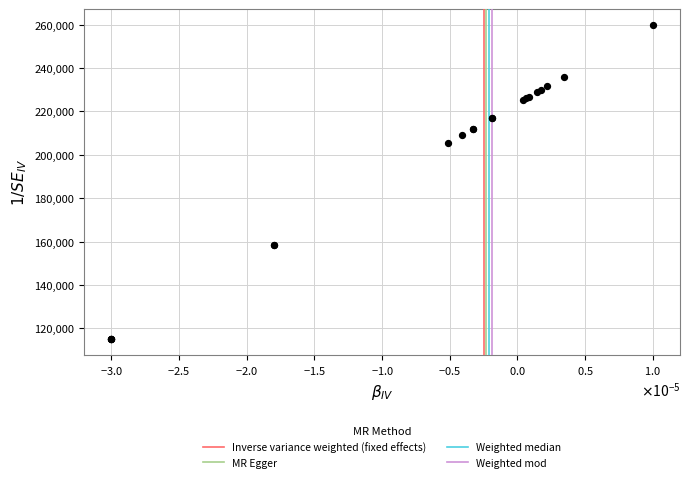

What Y value in the scatter plot is closest to 187500?

205231.6